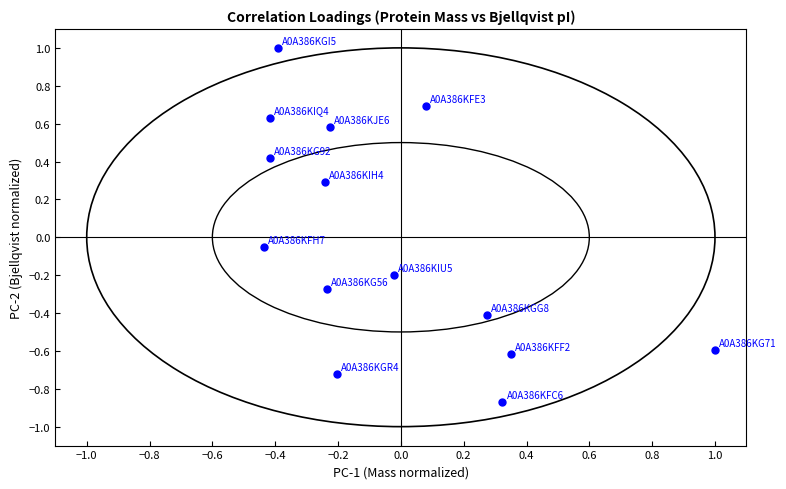

What is the range of Y values (max minus min)?

1.9